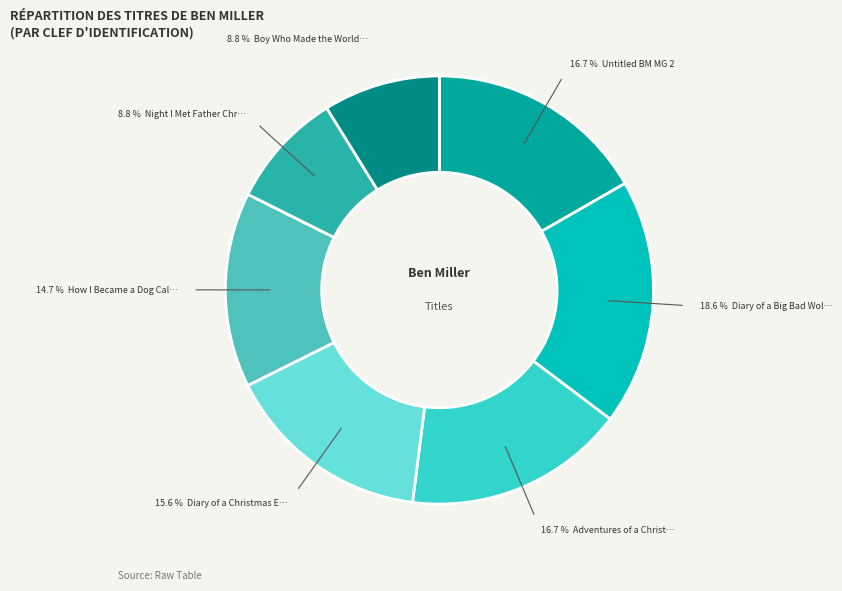

How many slices are in this pie chart?

7